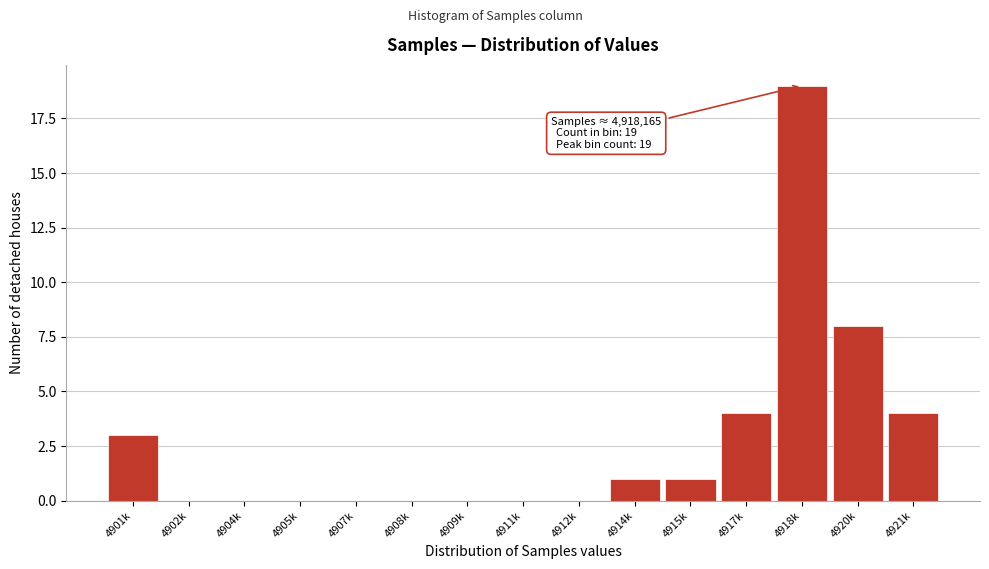

Reading left to right, extract all data points from this chart.

4901k=3	4902k=0	4904k=0	4905k=0	4907k=0	4908k=0	4909k=0	4911k=0	4912k=0	4914k=1	4915k=1	4917k=4	4918k=19	4920k=8	4921k=4